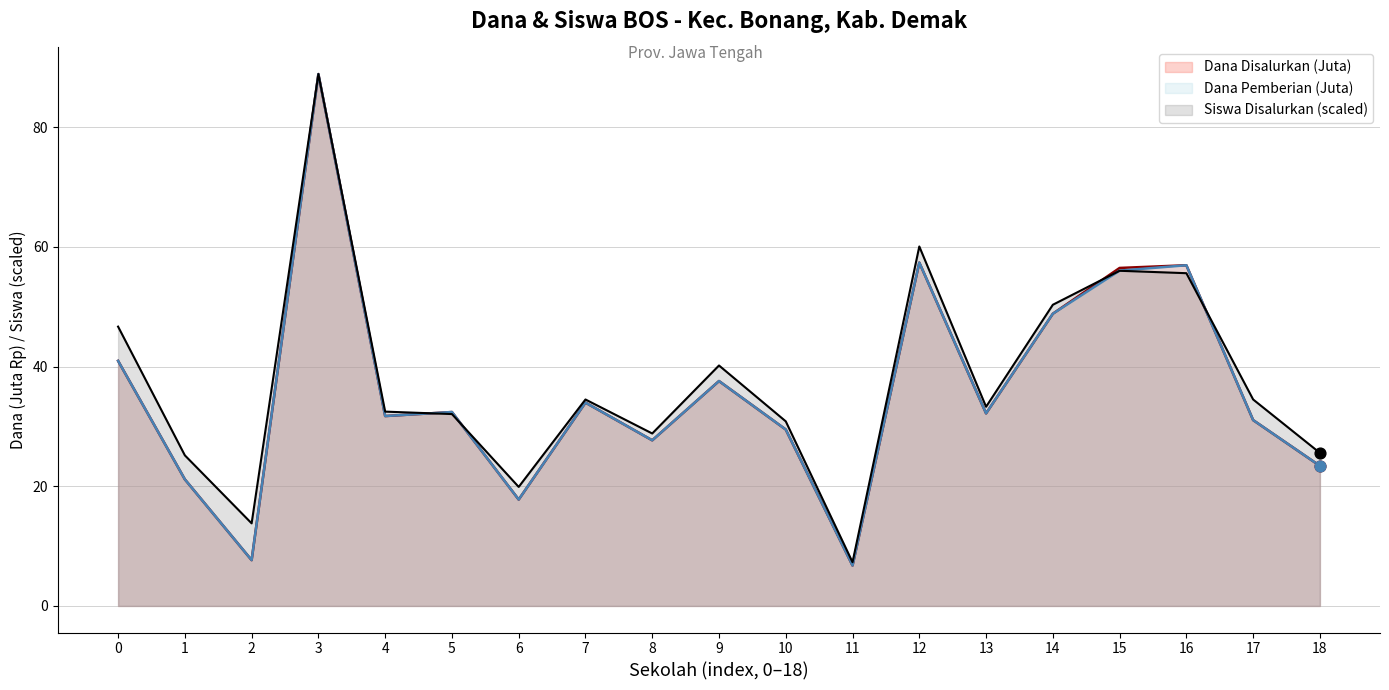

What is the total value across all series at 17?

96.6